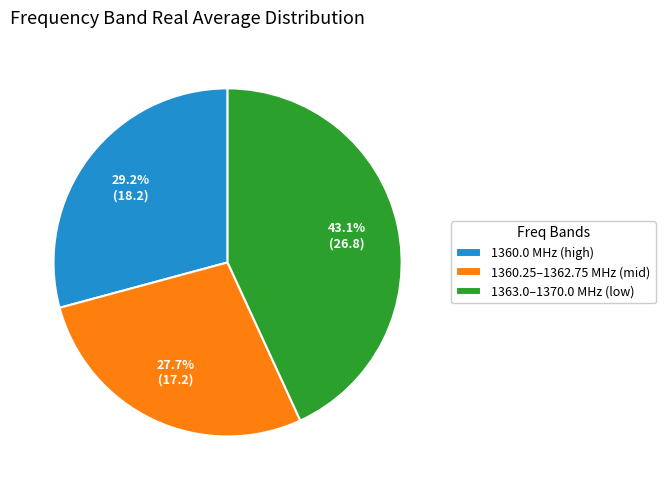

What is the ratio of the value at 1360.25–1362.75 MHz (mid) to the value at 1363.0–1370.0 MHz (low)?

0.6